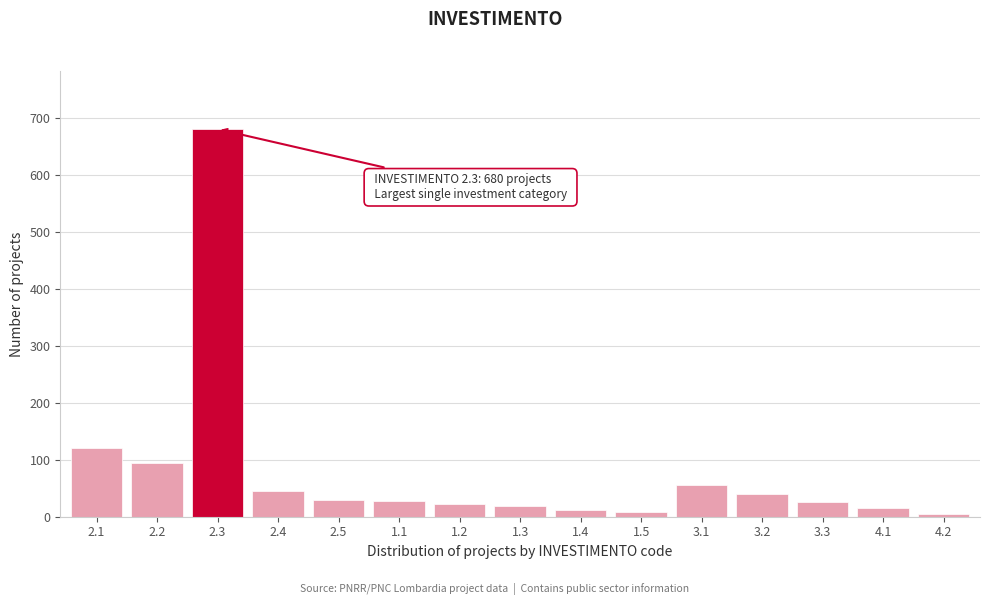

Approximately how many times larger is the value at 3.3 compared to 2.5?

0.8